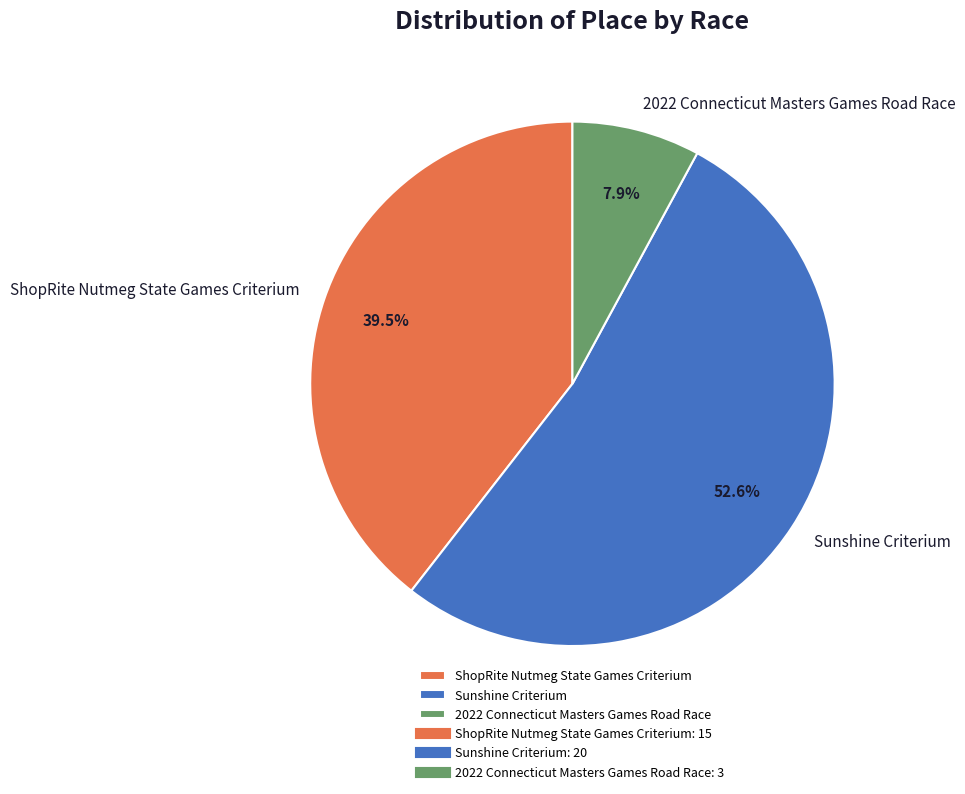

What is the majority slice?

Sunshine Criterium